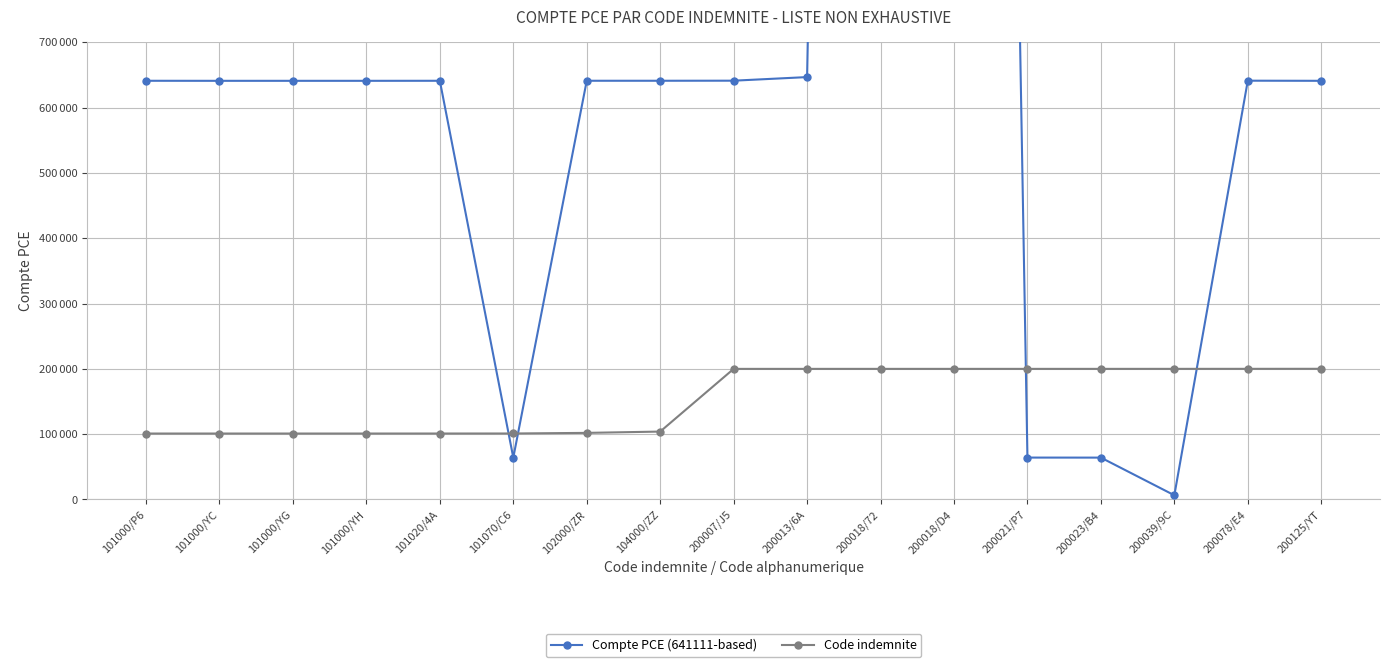

At which label does Code indemnite reach its peak?

200125/YT